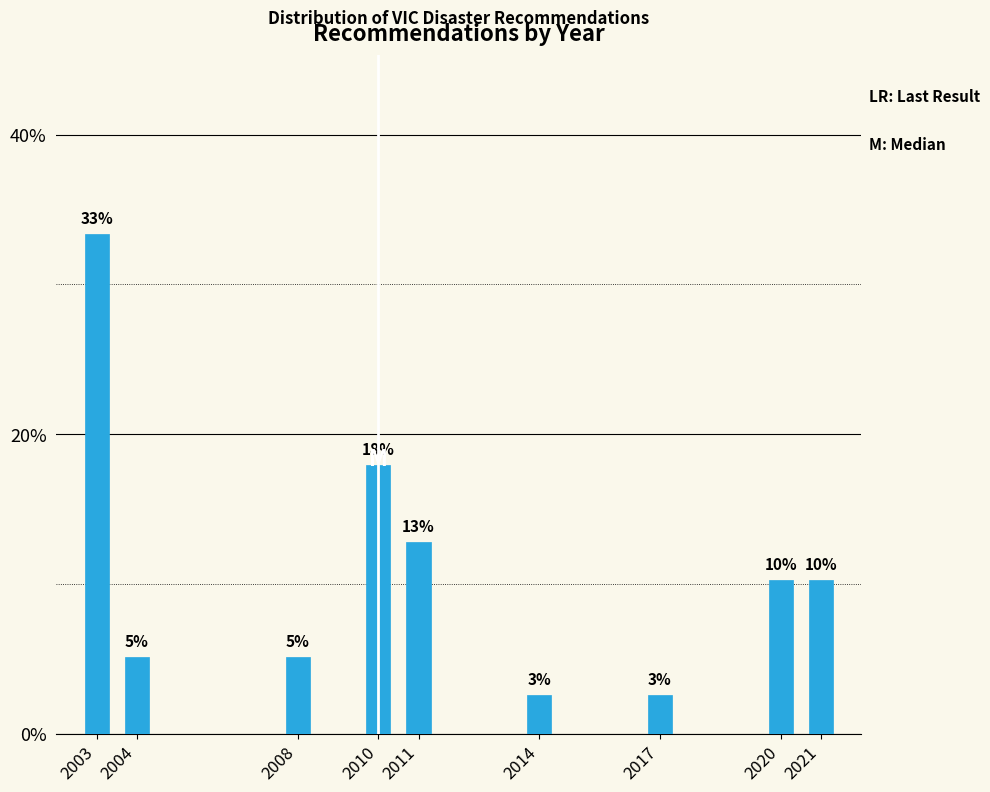

Does the chart contain any negative values?

No